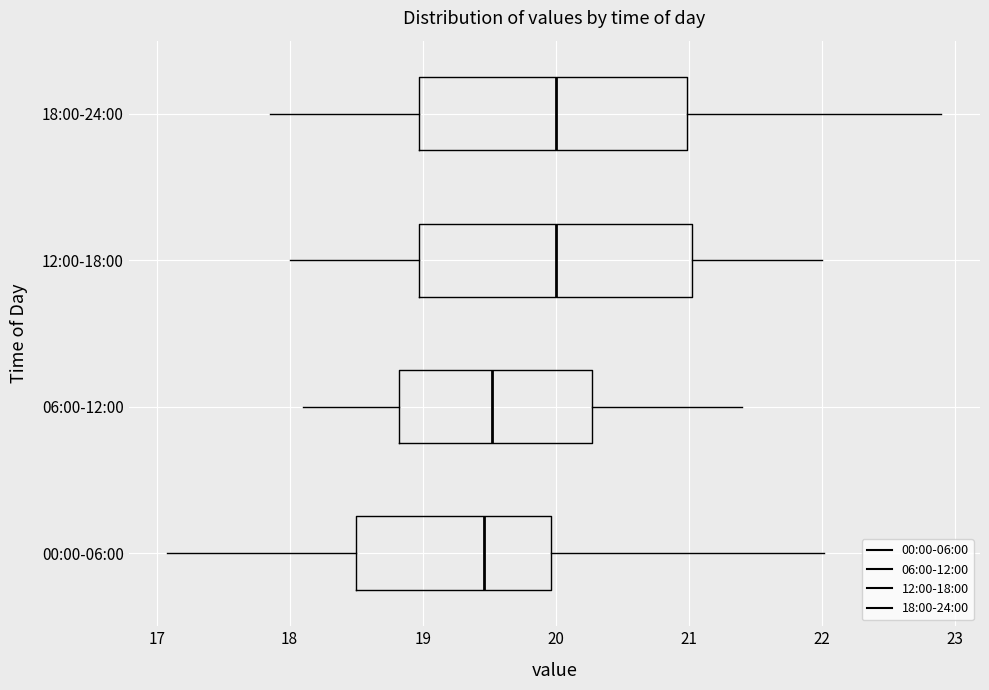

Reading bottom to top, transcribe this box plot: for each box, give where its median line is, the range the box spans, and where its two whiskers end, as read against the x-axis. The values are not printed on the chart, so give them approximately, as read against the axis.

00:00-06:00: median 19.5, box 18.5 to 20.0, whiskers 17.1 to 22.0
06:00-12:00: median 19.5, box 18.8 to 20.3, whiskers 18.1 to 21.4
12:00-18:00: median 20.0, box 19.0 to 21.0, whiskers 18.0 to 22.0
18:00-24:00: median 20.0, box 19.0 to 21.0, whiskers 17.9 to 22.9